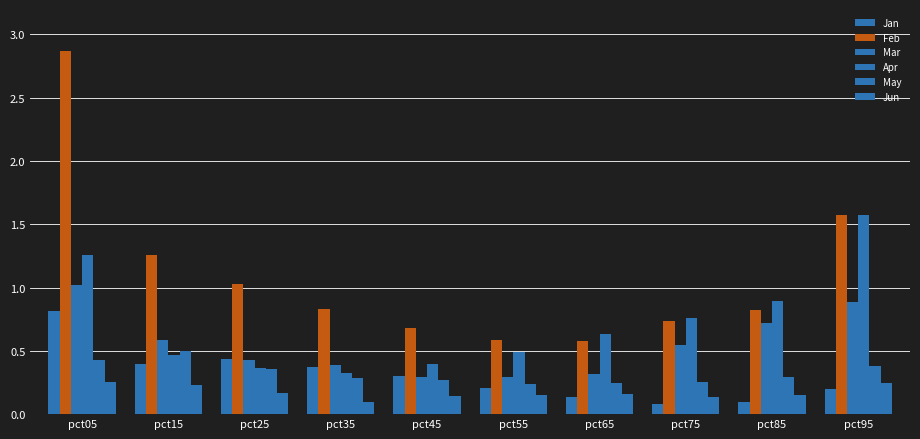

How many bars are there in each group?

6